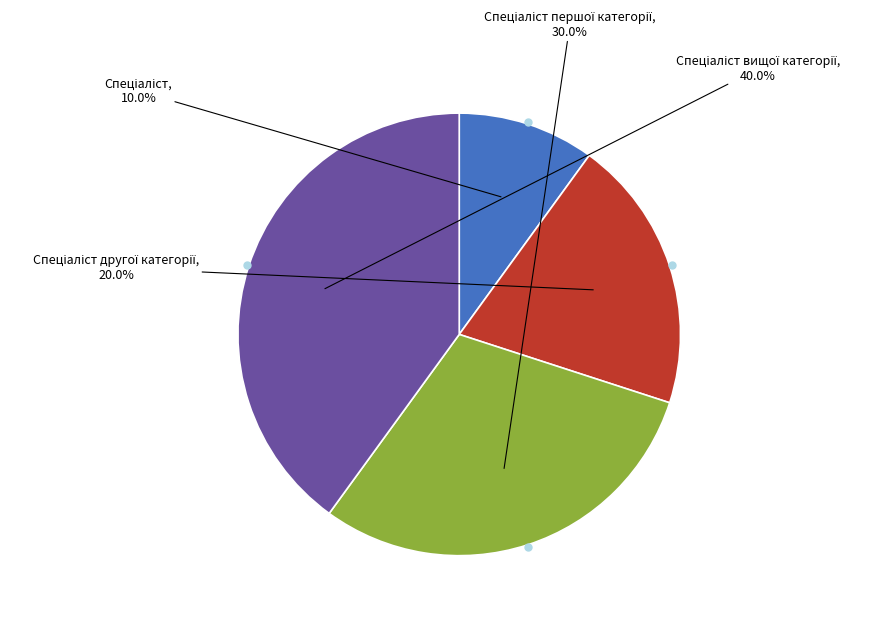

Is there a majority slice in this chart?

No